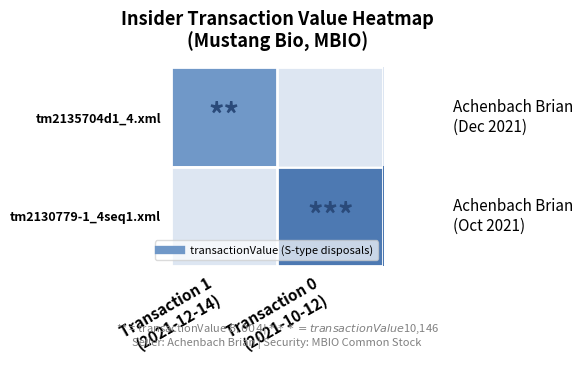

What is the sum of all tm2130779-1_4seq1.xml values?

10146